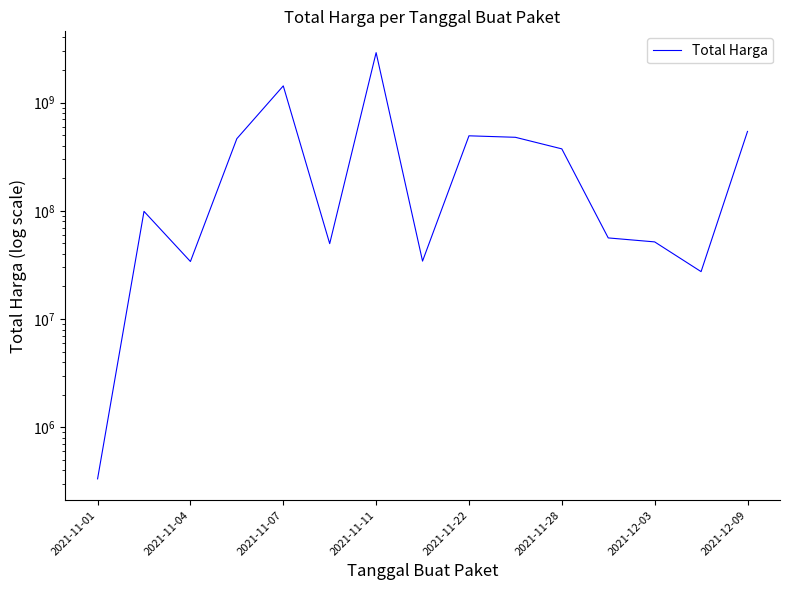

What is the difference between the second highest and second lowest values?

1398455900